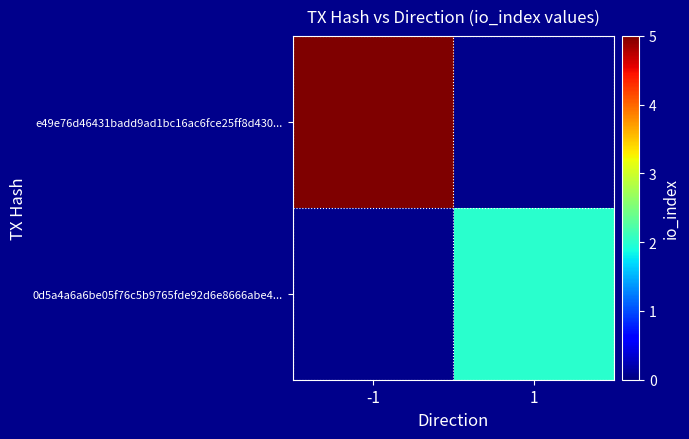

Which category has the highest value across all series?

-1